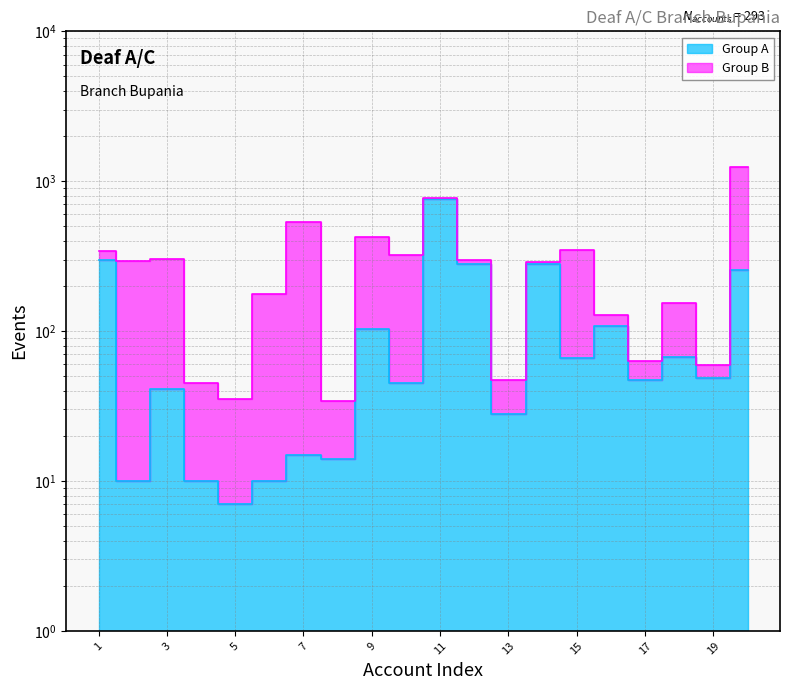

Does the chart have visible grid lines?

Yes